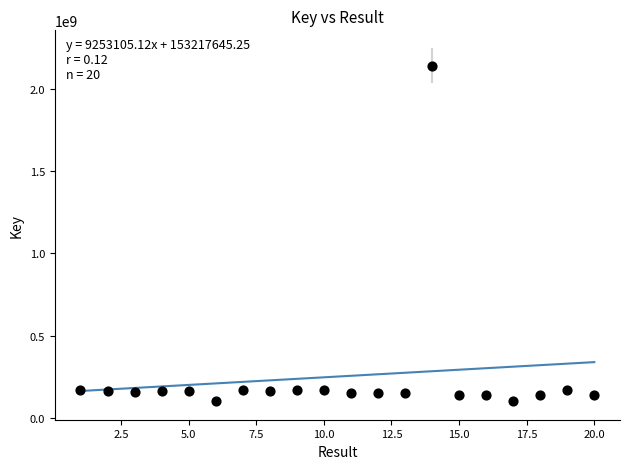

What is the range of Y values (max minus min)?

2042179454